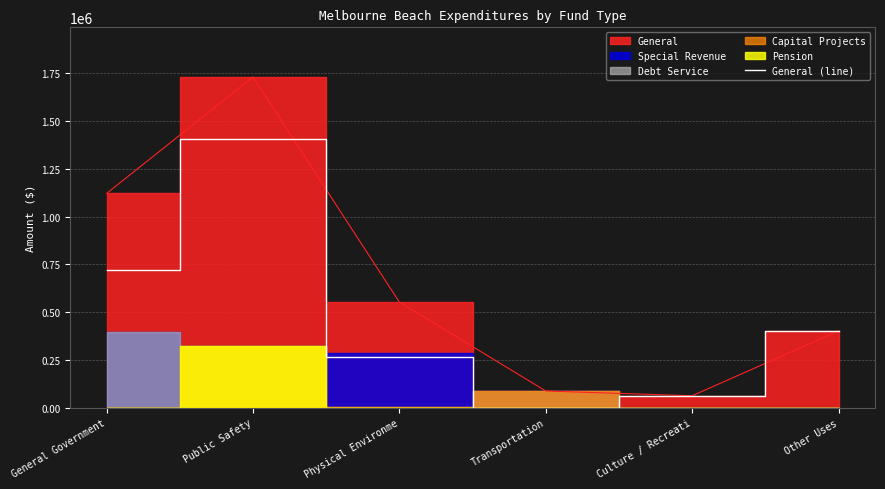

True or false: General (line) has a value of 542572 at Public Safety.

False